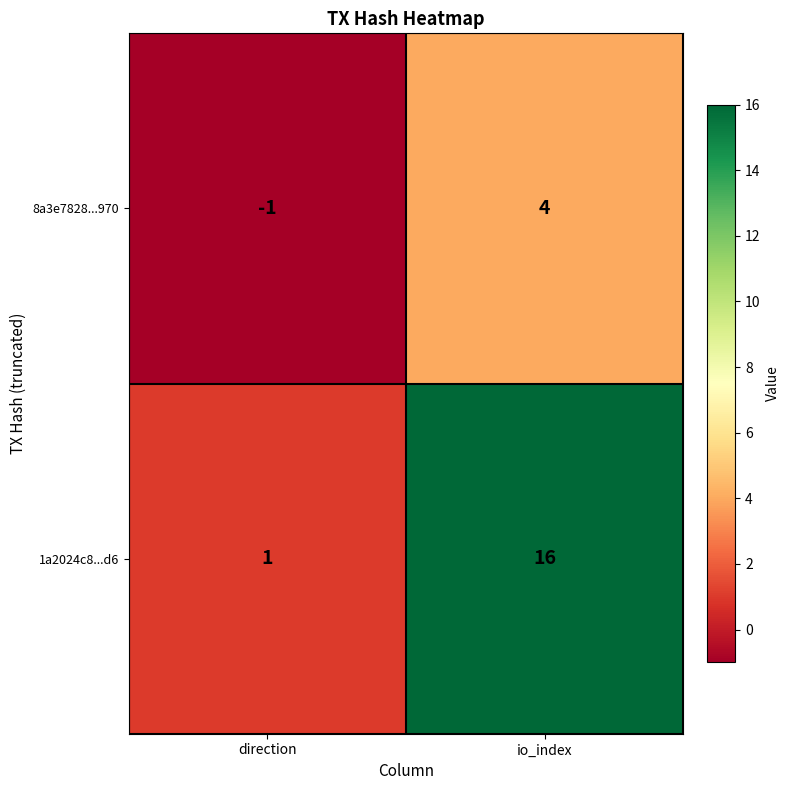

Which series has the largest total across all categories?

1a2024c8...d6